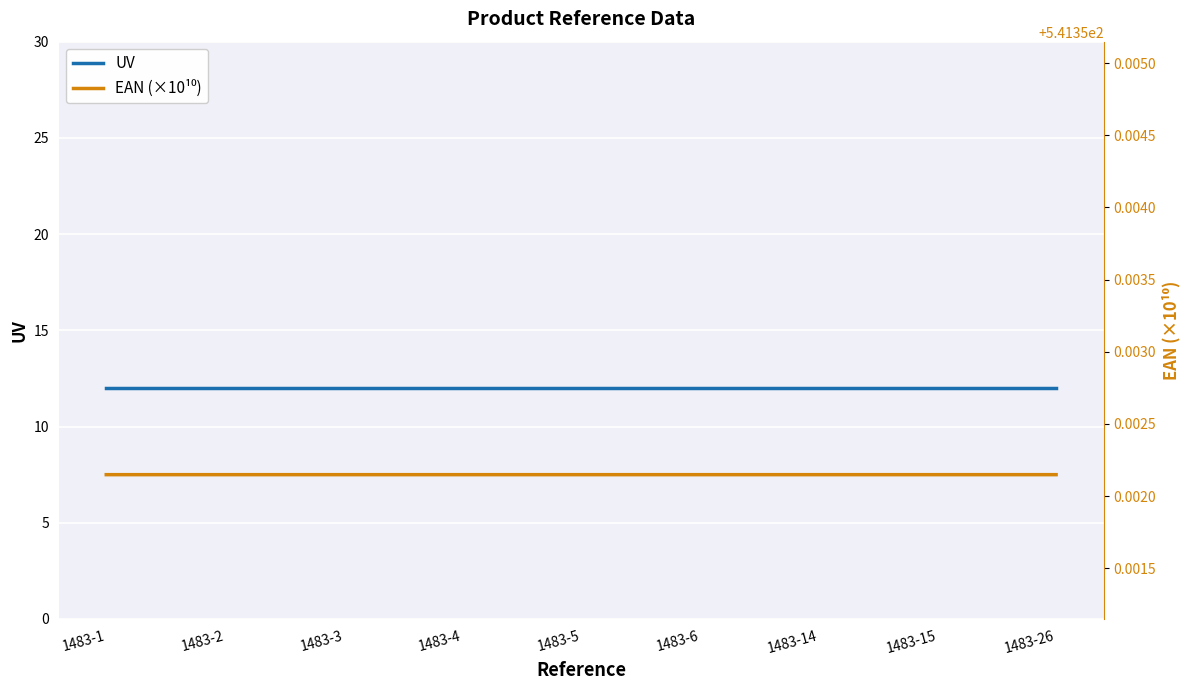

Where is UV nearest to the value 12?

1483-1